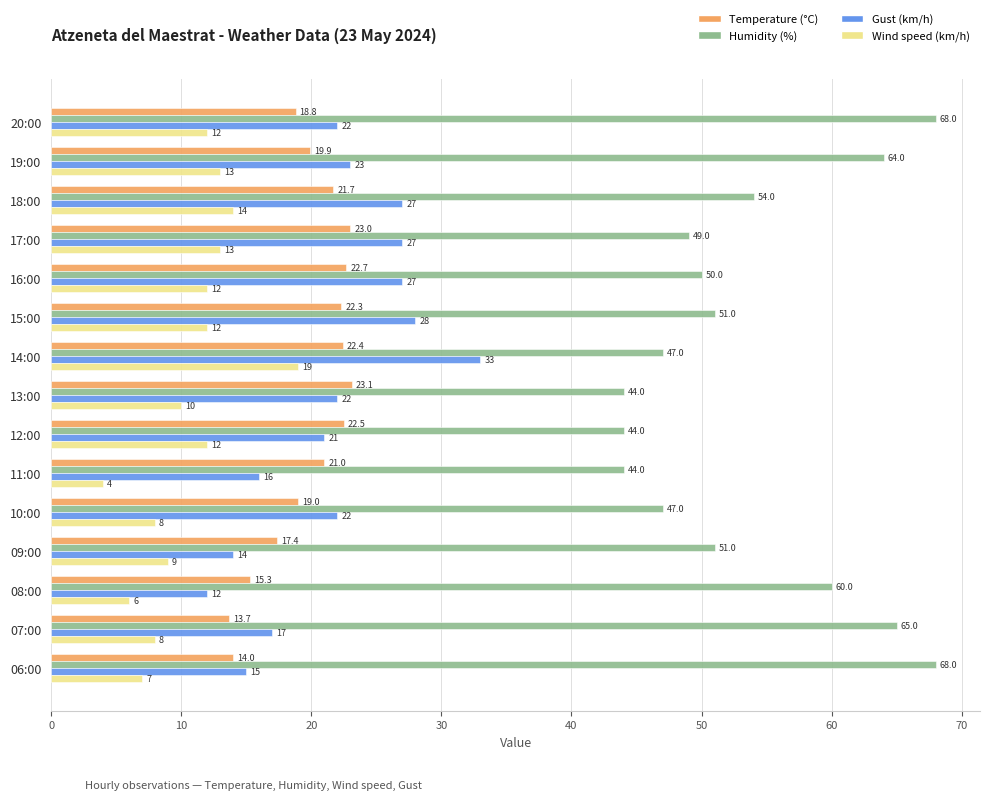

What is the difference between the second highest and minimum values in the Gust (km/h) series?

16.0